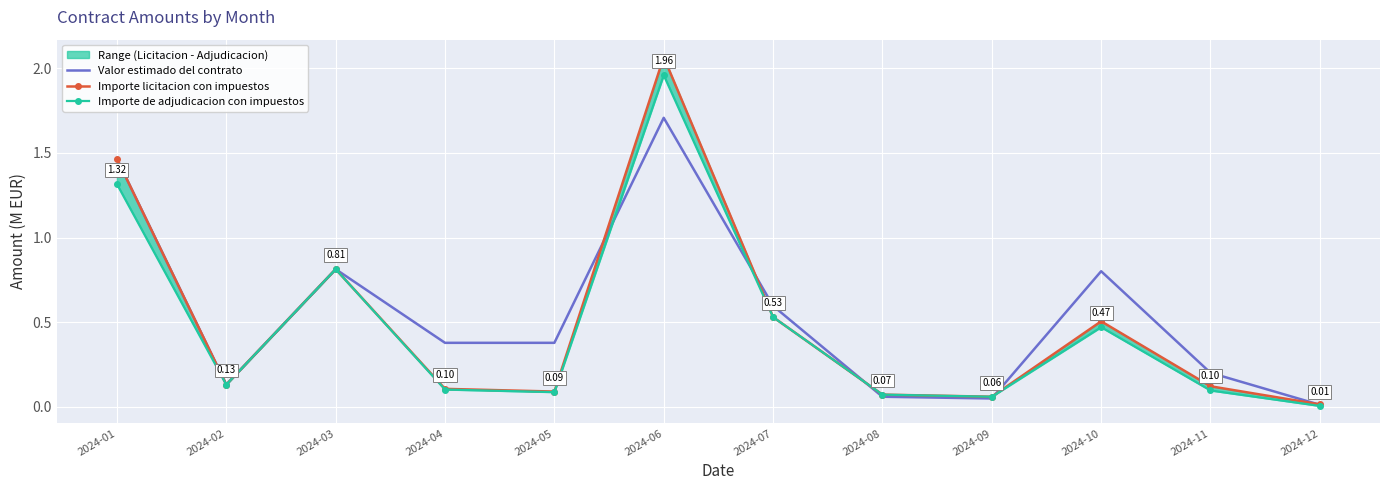

Where is the first local maximum for Importe de adjudicacion con impuestos?

2024-03